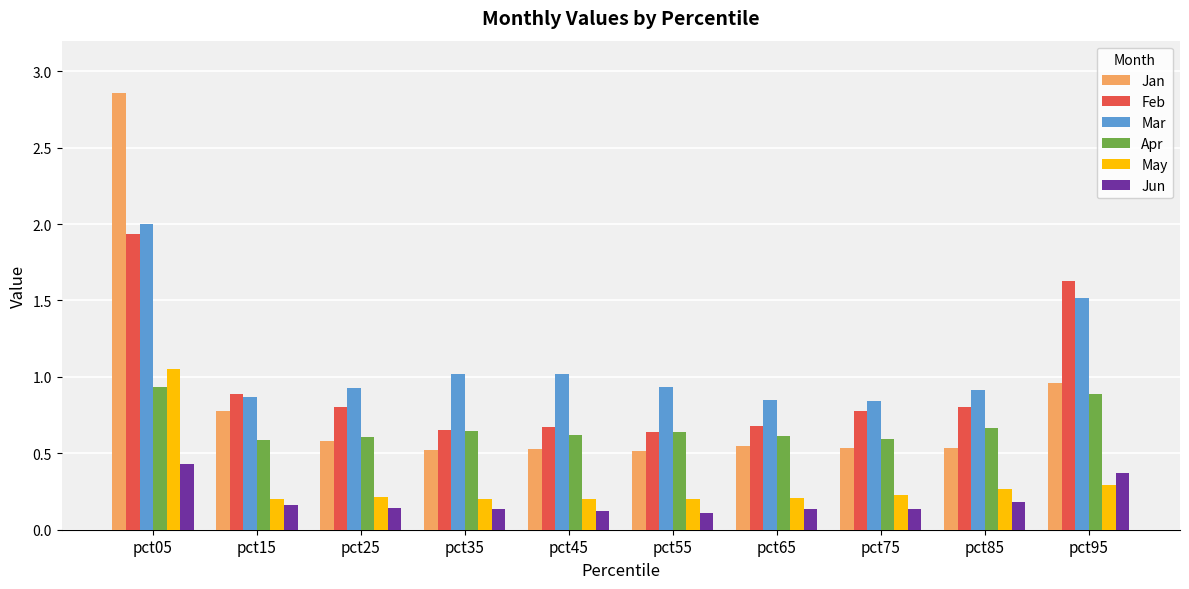

True or false: Mar has a value of 1.0 at pct45.

True